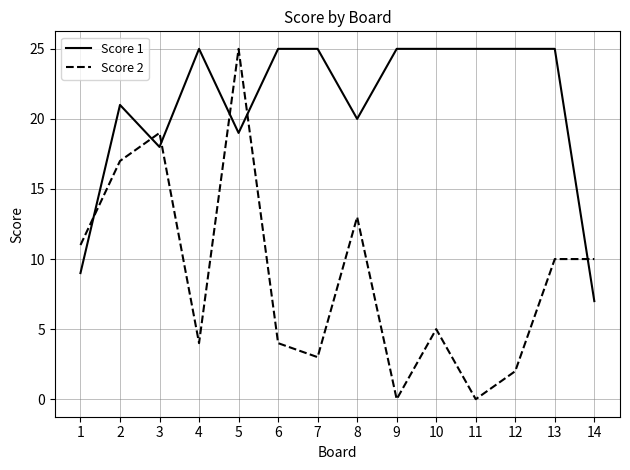

What is the difference between the maximum and minimum values in the Score 1 series?

18